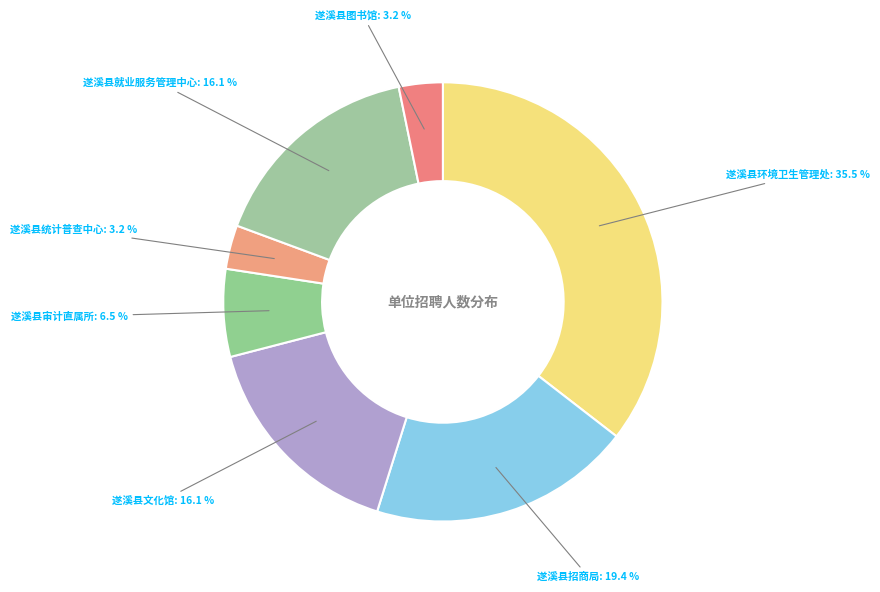

Approximately how many times larger is the value at 遂溪县就业服务管理中心 compared to 遂溪县统计普查中心?

5.0